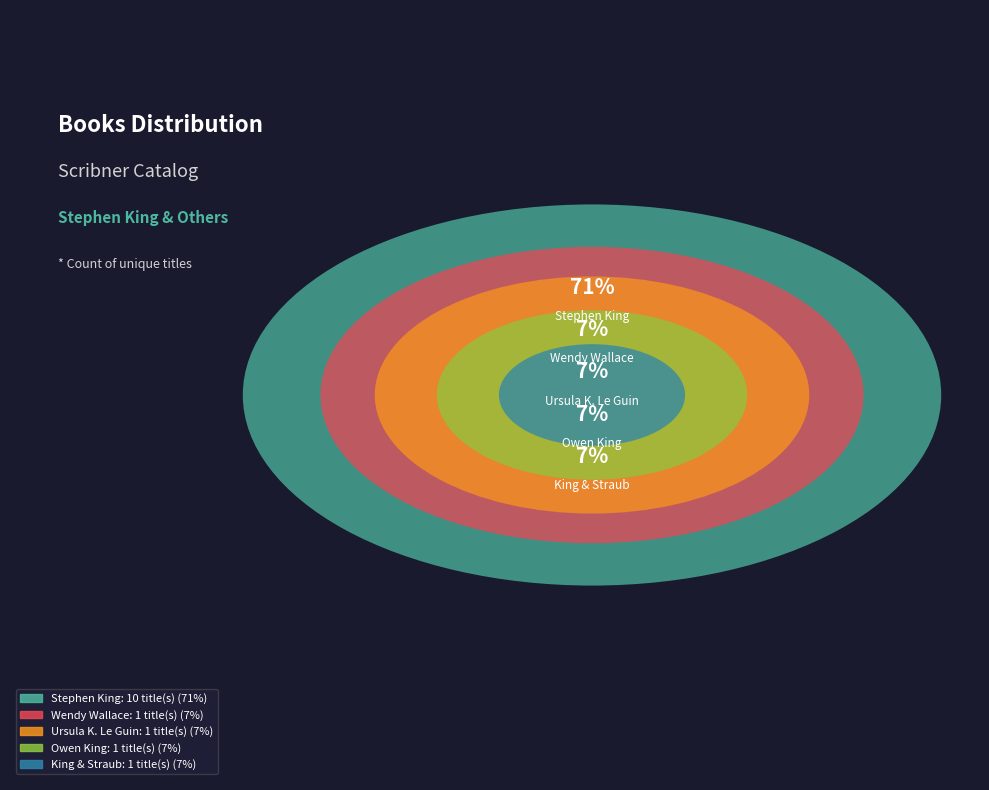

To the nearest percent, what percentage of the pie is Owen King (45943939)?

7%